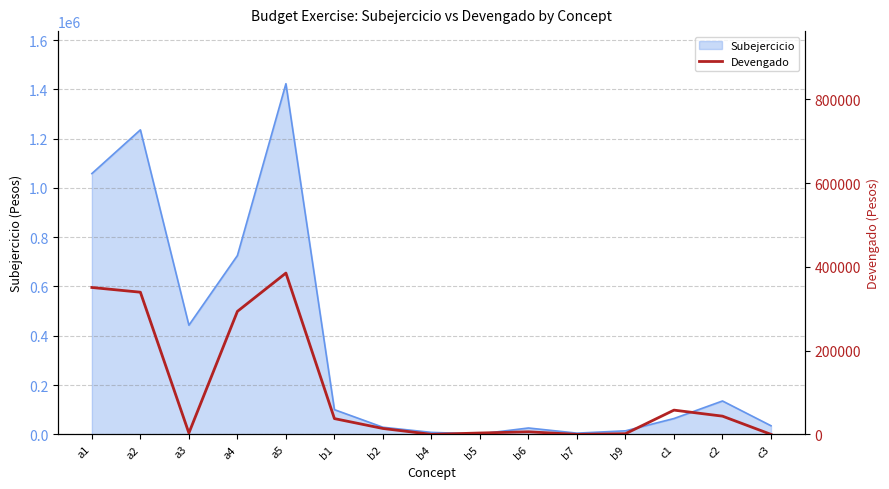

Which has a higher value, c3 or b1?

b1